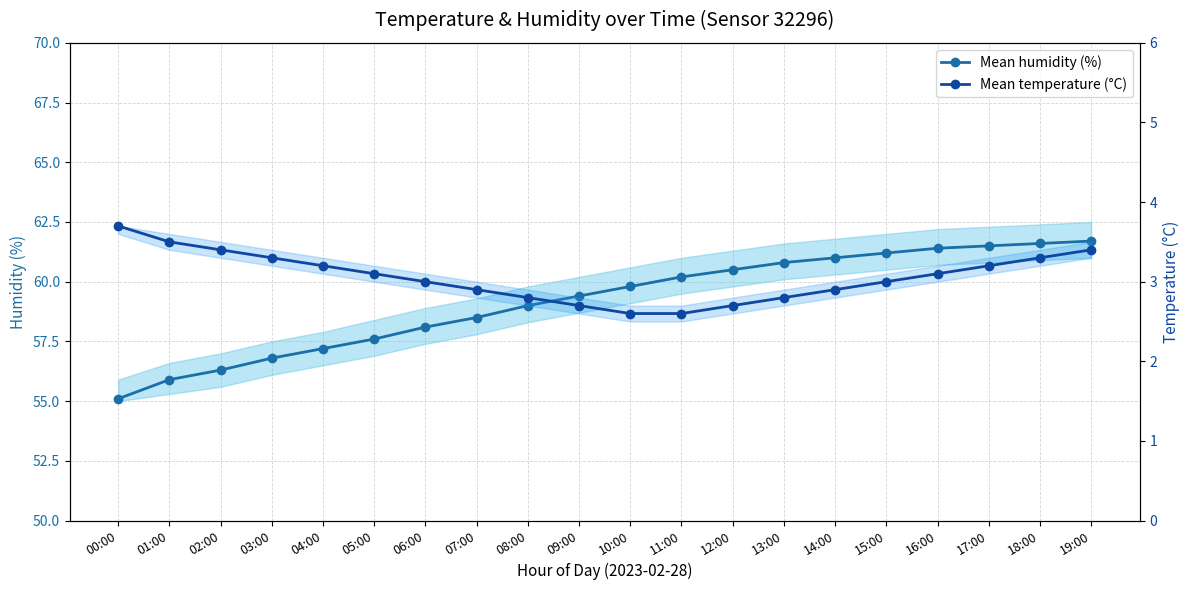

What position from the right is 11:00?

9